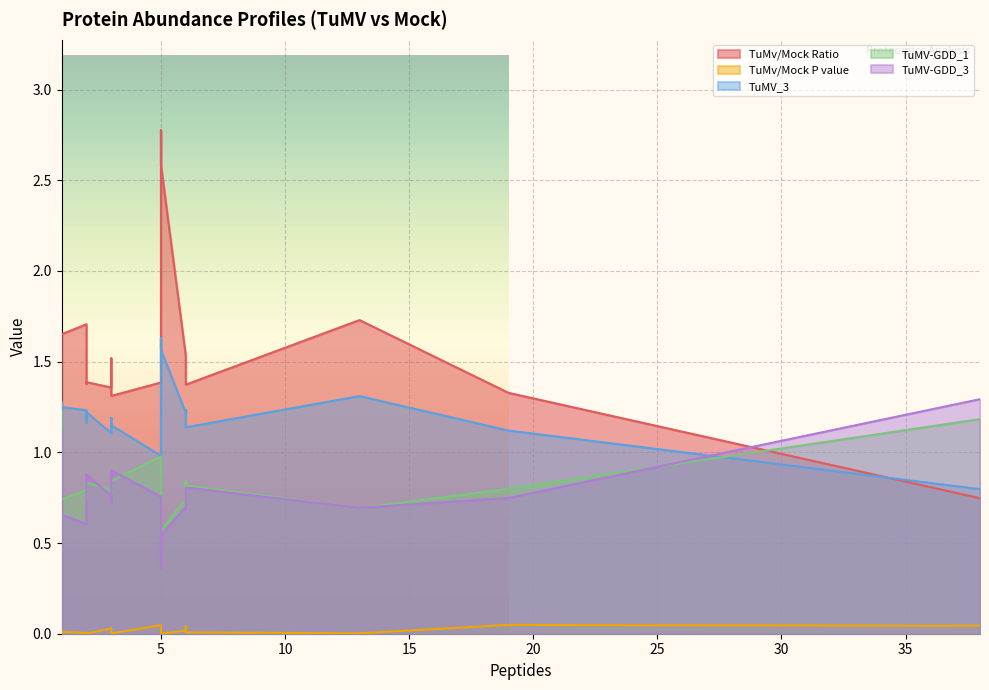

What is the difference between the TuMV-GDD_3 values at 6 and 5?

0.1